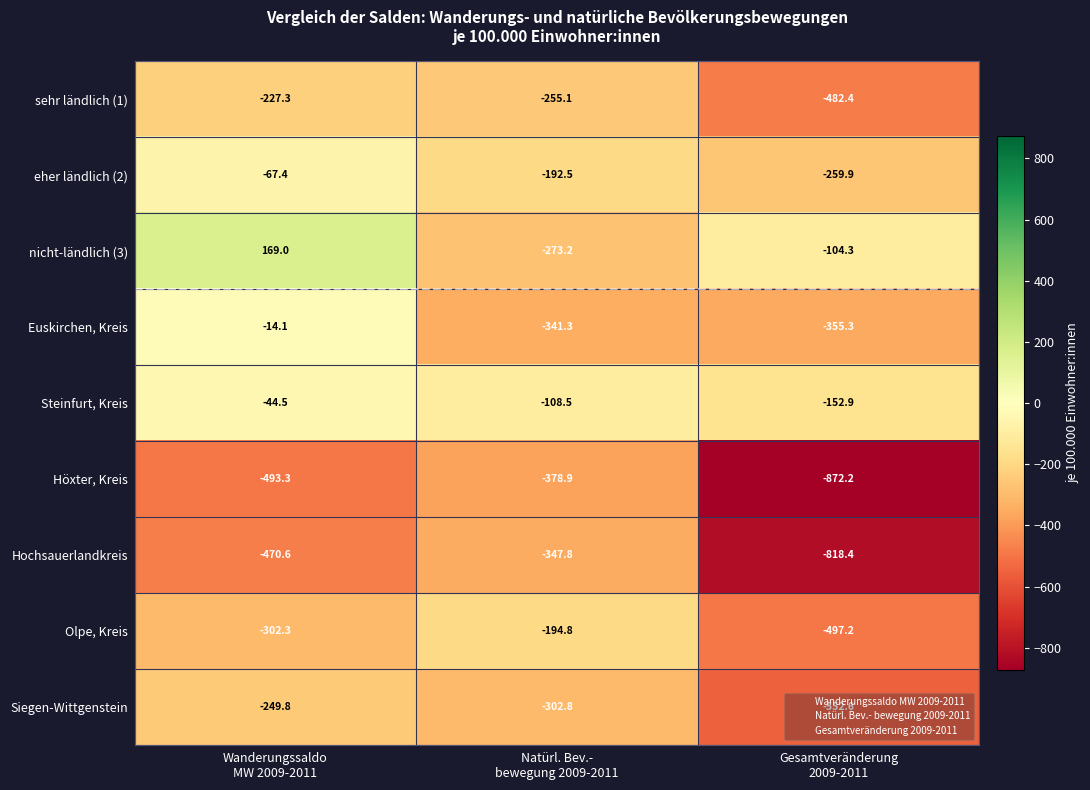

What is the average value of the Olpe, Kreis series?

-331.4